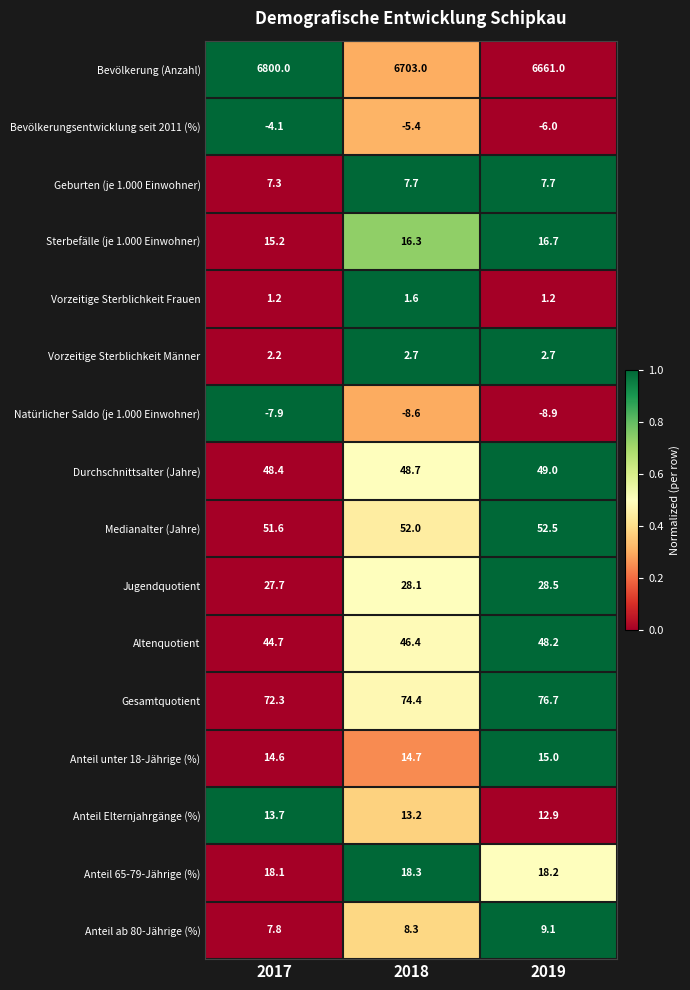

At 2017, list the series in order from smallest to largest.

Natürlicher Saldo (je 1.000 Einwohner), Bevölkerungsentwicklung seit 2011 (%), Vorzeitige Sterblichkeit Frauen, Vorzeitige Sterblichkeit Männer, Geburten (je 1.000 Einwohner), Anteil ab 80-Jährige (%), Anteil Elternjahrgänge (%), Anteil unter 18-Jährige (%), Sterbefälle (je 1.000 Einwohner), Anteil 65-79-Jährige (%), Jugendquotient, Altenquotient, Durchschnittsalter (Jahre), Medianalter (Jahre), Gesamtquotient, Bevölkerung (Anzahl)